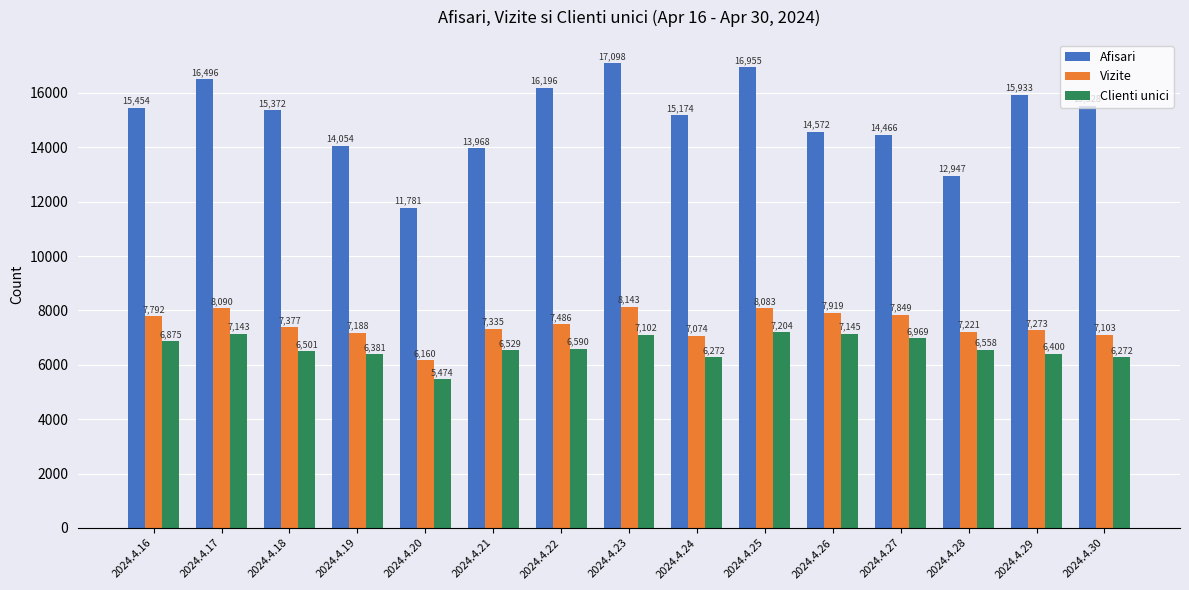

What is the sum of all Afisari values?

225994